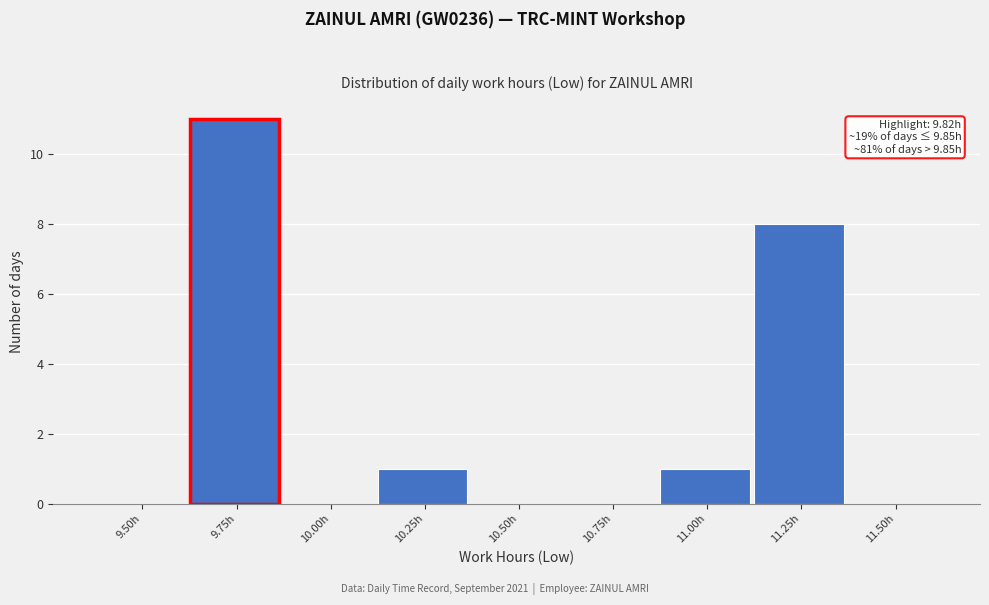

Reading left to right, extract all data points from this chart.

9.50h=0	9.75h=11	10.00h=0	10.25h=1	10.50h=0	10.75h=0	11.00h=1	11.25h=8	11.50h=0